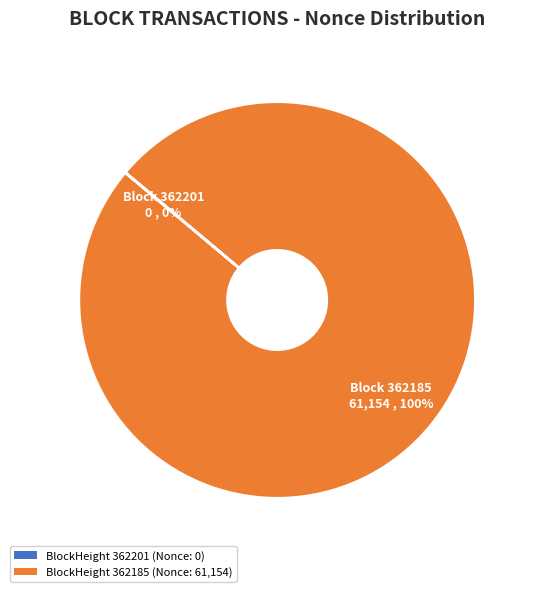

To the nearest percent, what portion does 362185 represent?

100%